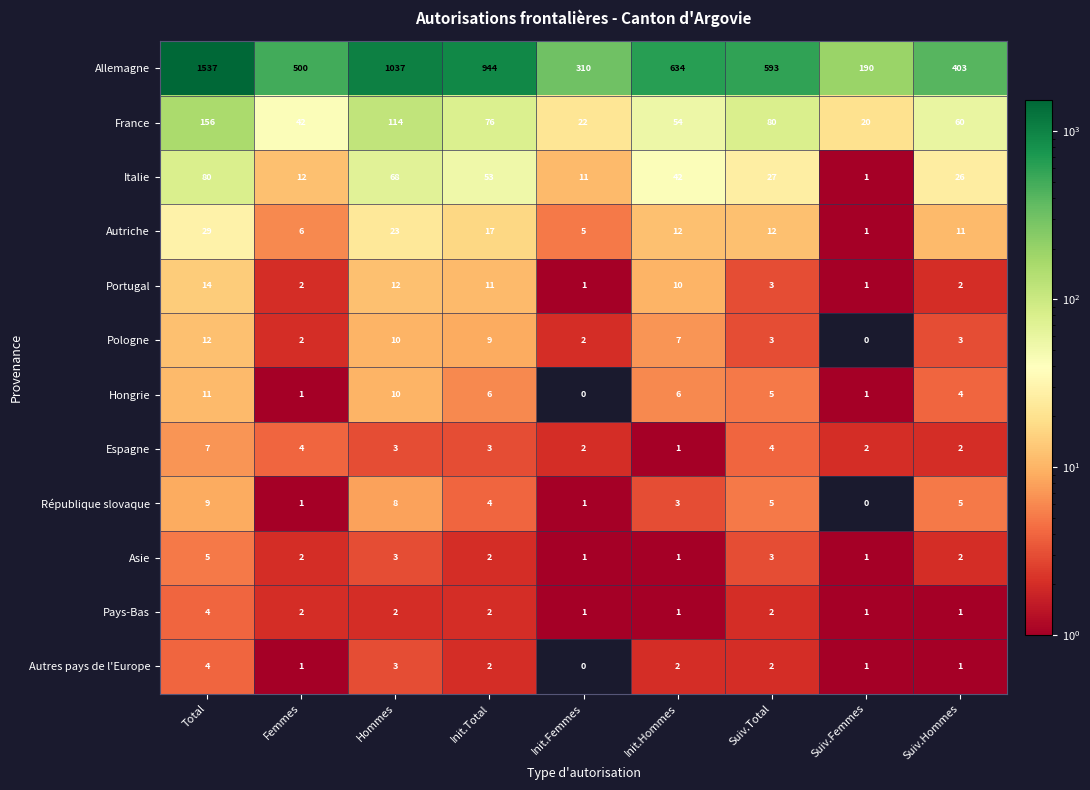

The value of France at Suiv.Total is 80. True or false?

True